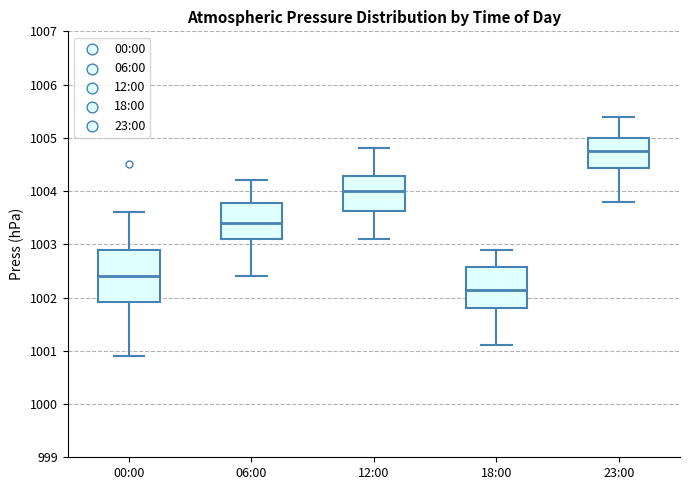

Where does the upper whisker of the box for 12:00 end on the y-axis? The values are not printed on the chart, so give them approximately, as read against the axis.

1004.8